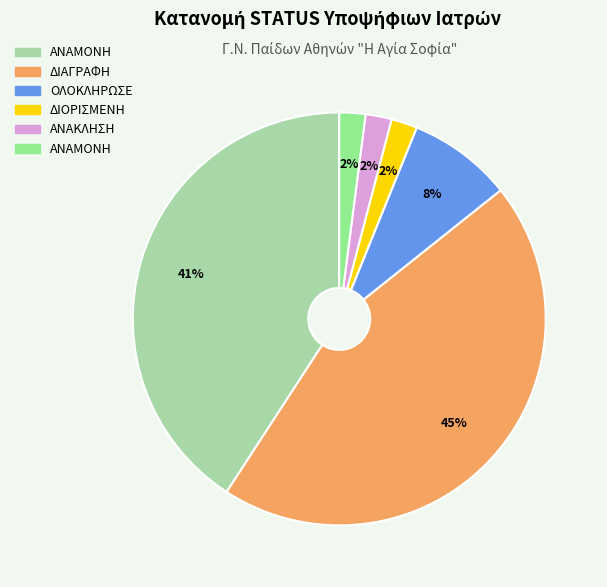

To the nearest percent, what is the combined percentage of ΑΝΑΚΛΗΣΗ and ΔΙΟΡΙΣΜΕΝΗ?

4%